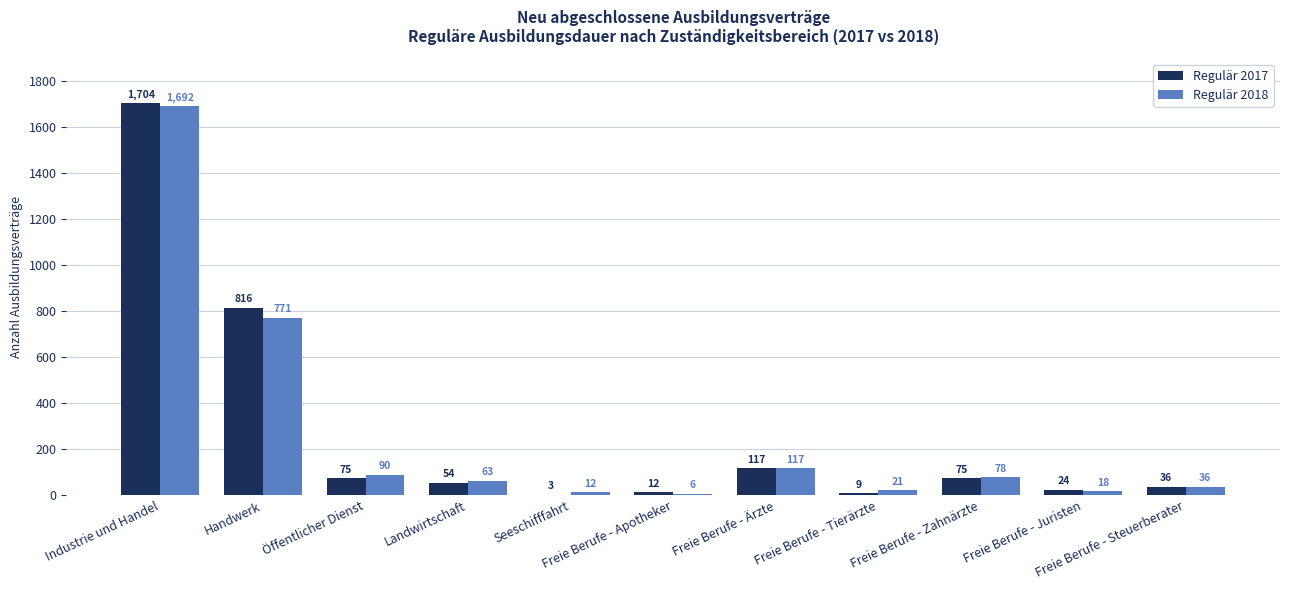

Reading left to right, transcribe all the data shown in this chart.

Regulär 2017: 1704	816	75	54	3	12	117	9	75	24	36
Regulär 2018: 1692	771	90	63	12	6	117	21	78	18	36